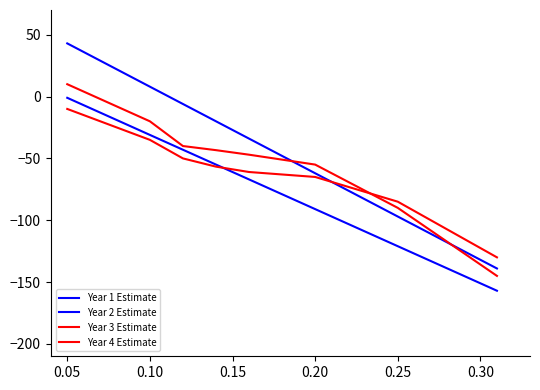

Which series has the largest range (max minus min)?

Year 1 Estimate